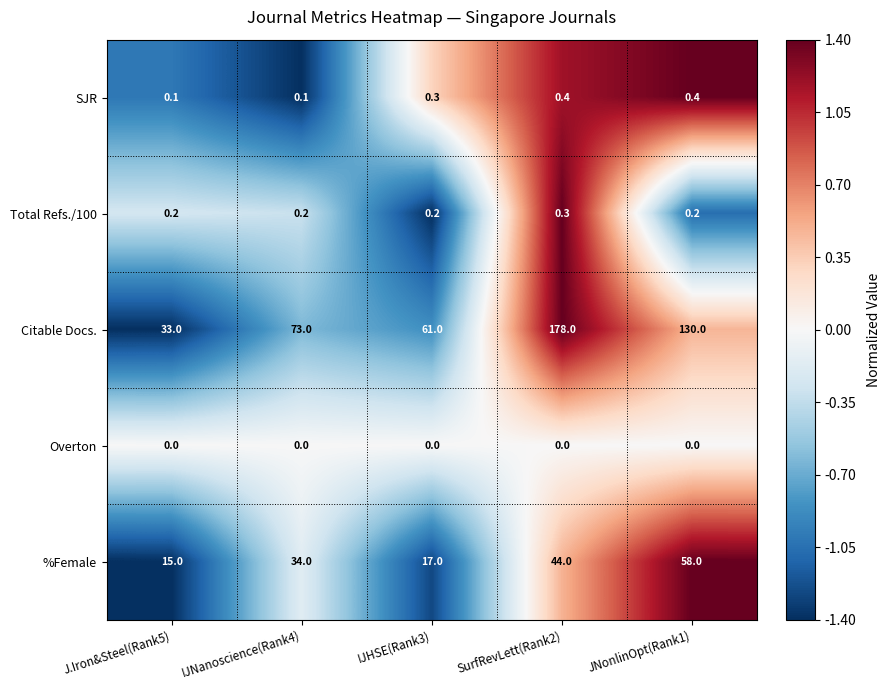

How many Total Refs./100 values are between 0 and 1?

5